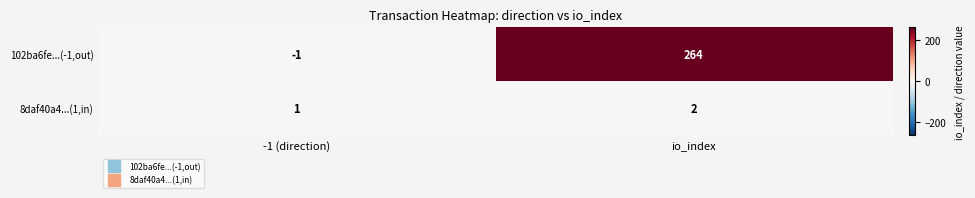

Reading right to left, list all the values displayed in this chart.

102ba6fe...(-1,out): io_index=264	-1 (direction)=-1
8daf40a4...(1,in): io_index=2	-1 (direction)=1